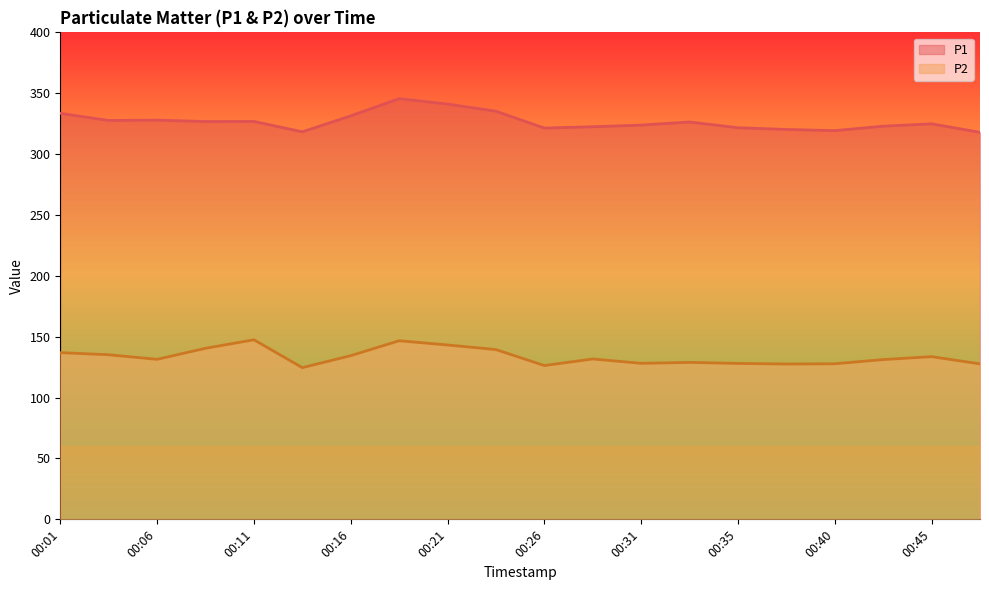

At which category does P1 reach its first local valley?

00:03